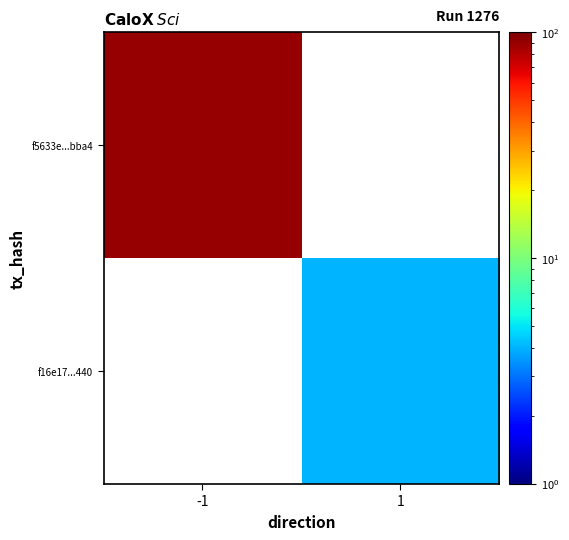

Rank the series at -1 from highest to lowest value.

f5633e...bba4, f16e17...440